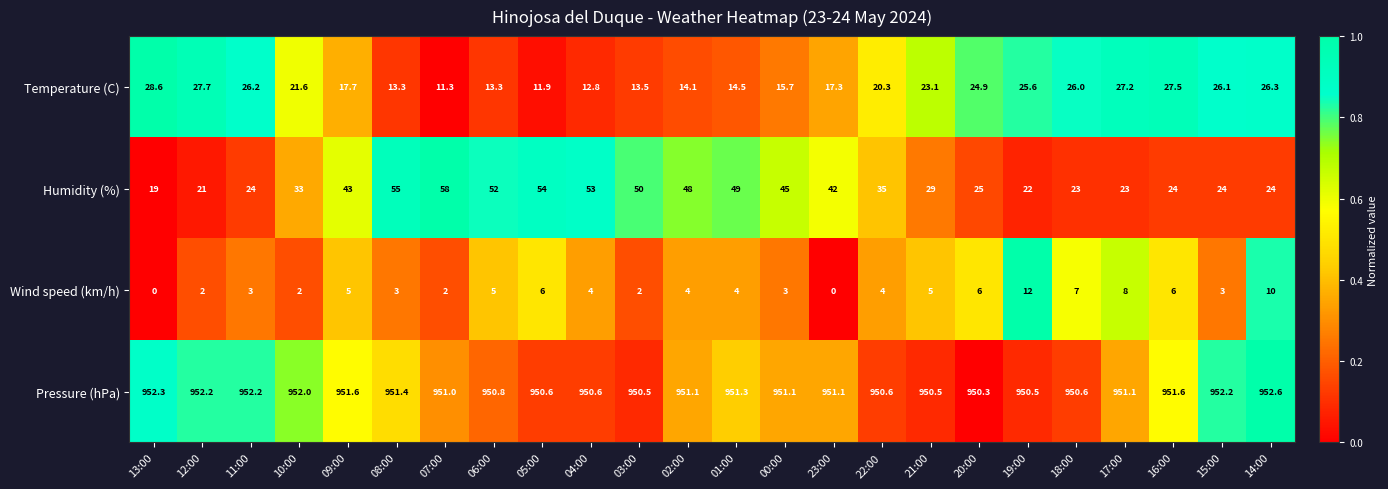

Between 21:00 and 15:00, which series saw the biggest shift?

Humidity (%)